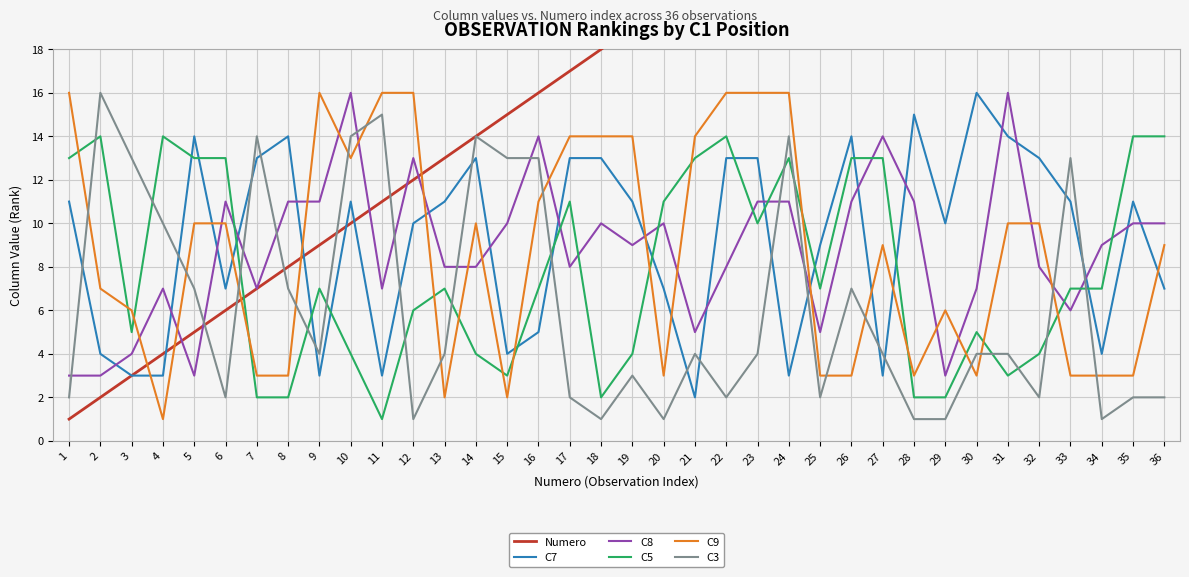

At which label does C9 first exceed 10?

1